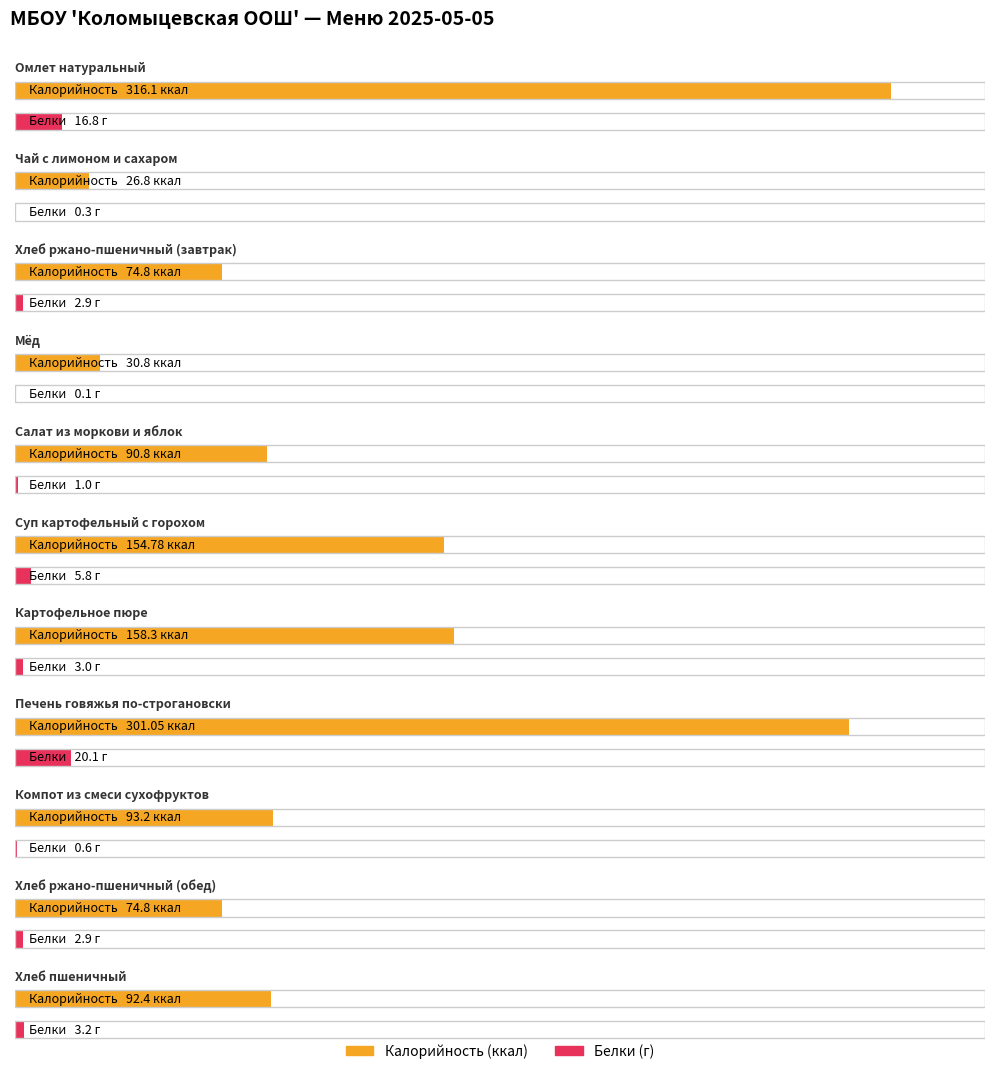

Rank the series at Картофельное пюре from highest to lowest value.

Калорийность, Белки